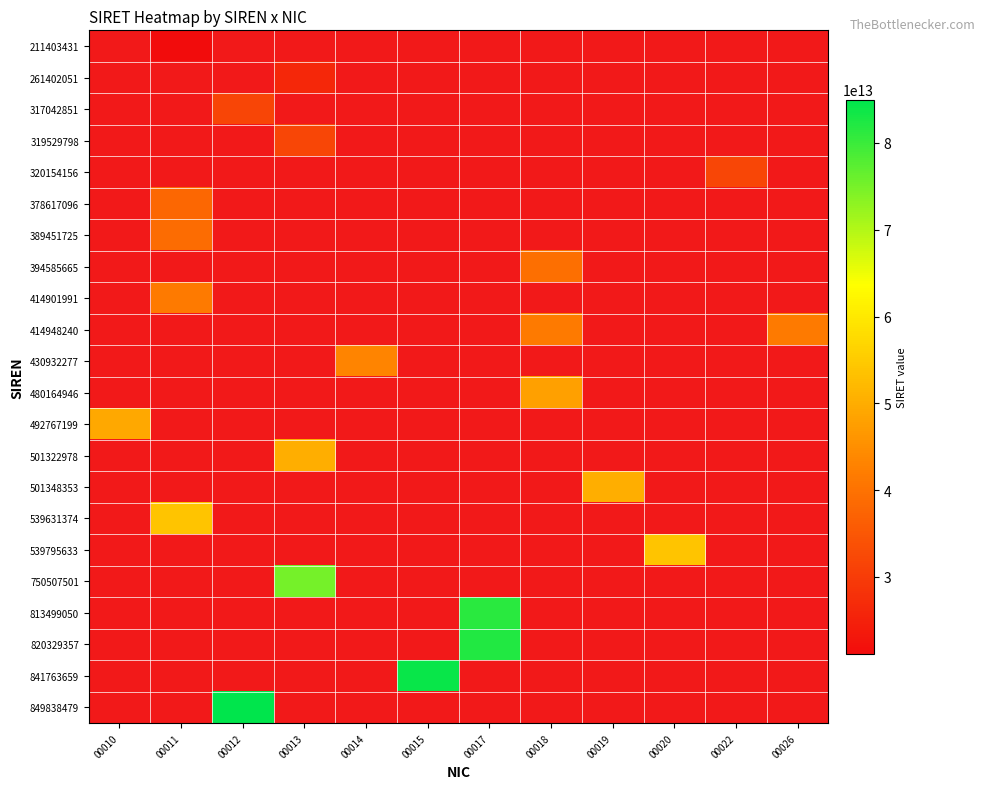

What is the maximum value shown in the chart?

84983847900012.0